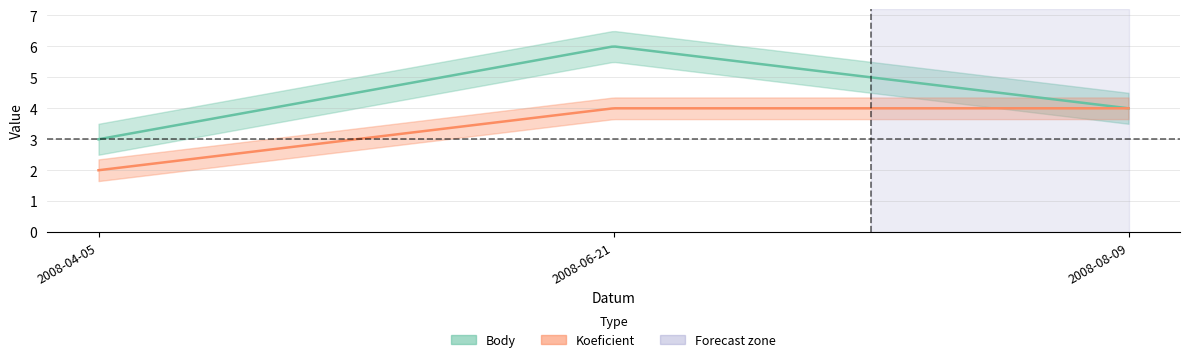

What is the label of the 3rd point from the left?

2008-08-09